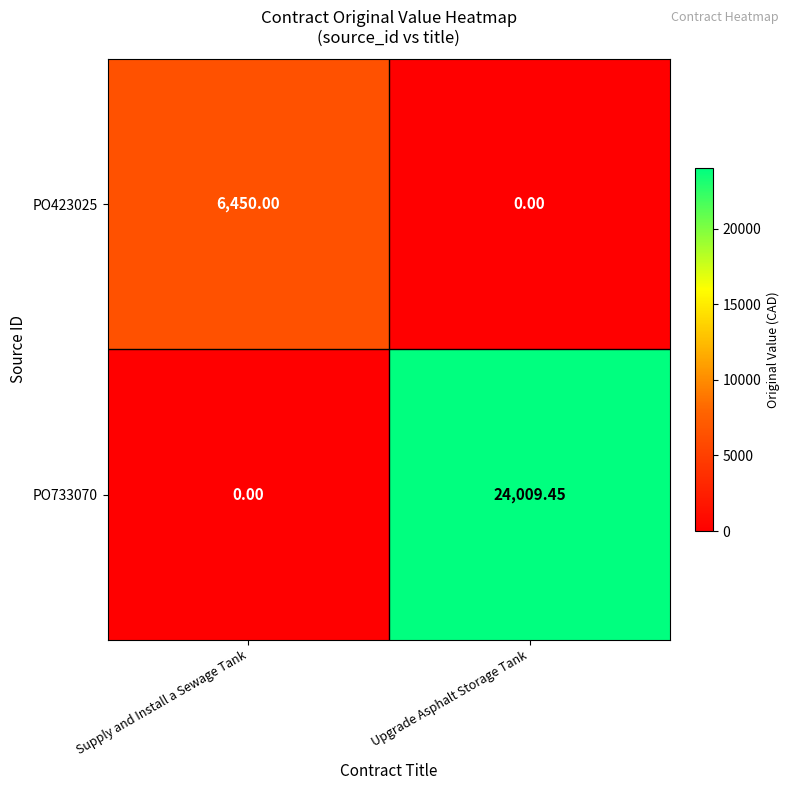

Which label corresponds to the largest value in the chart?

Upgrade Asphalt Storage Tank